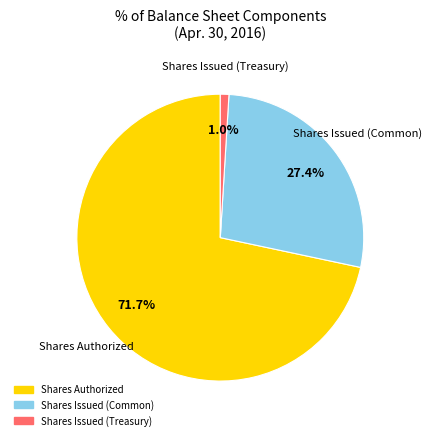

Is there a majority slice in this chart?

Yes